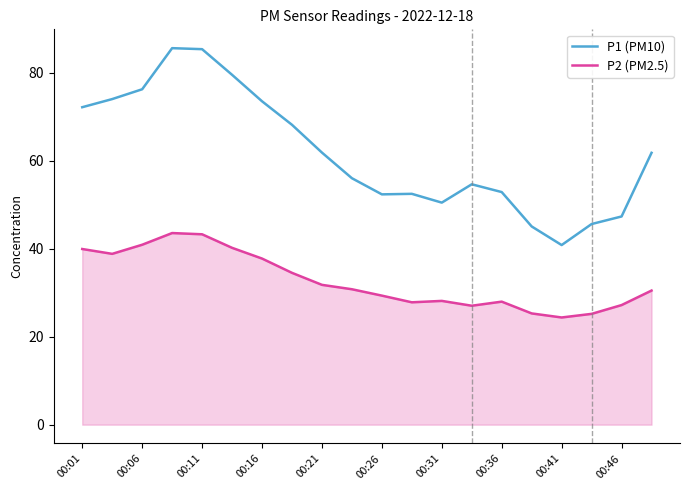

True or false: P2 (PM2.5) and P1 (PM10) intersect in this chart.

False